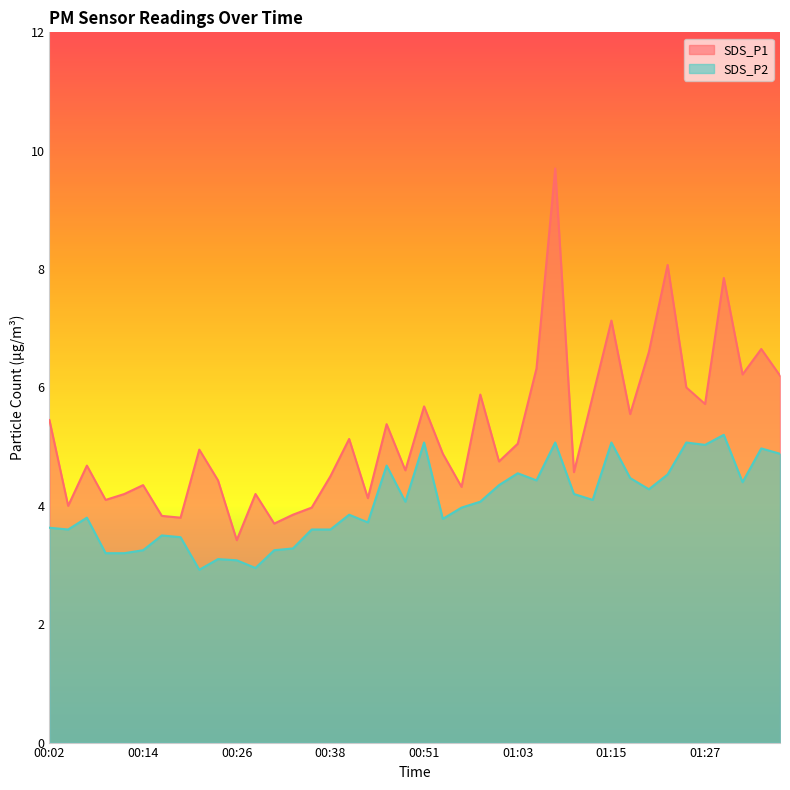

What is the smallest value displayed?

2.9